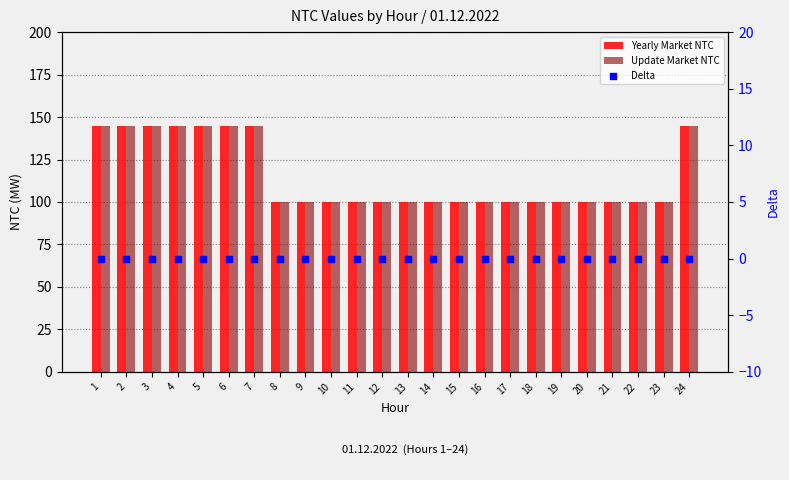

At which category is the sum across all series the highest?

1